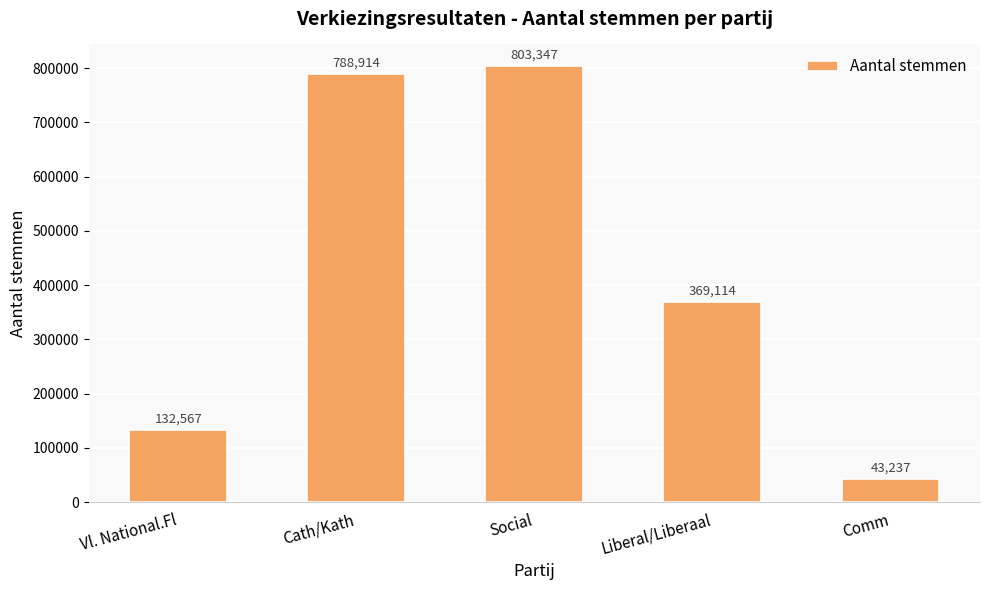

What is the greatest value displayed?

803347